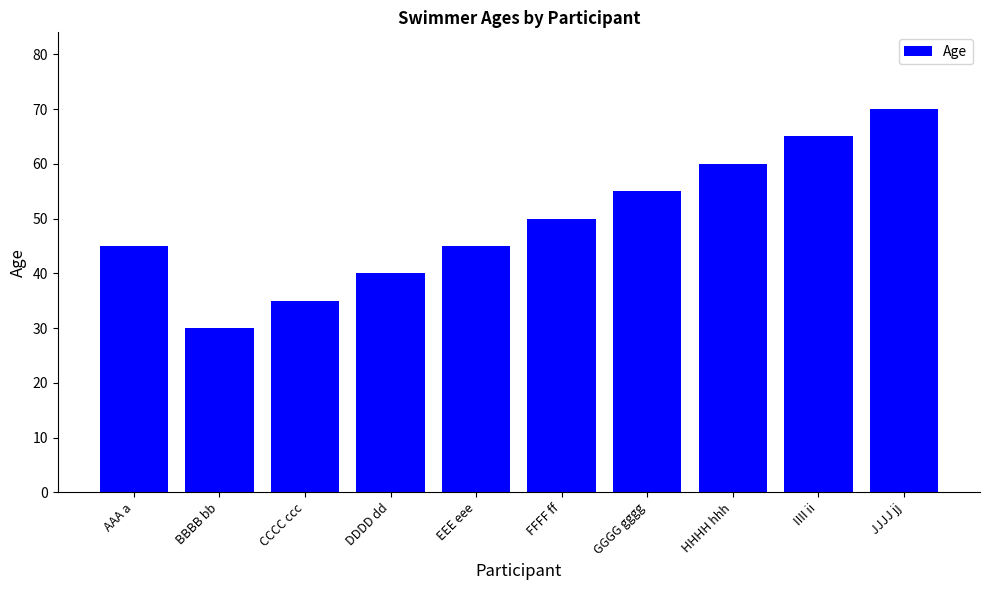

Is it true that the value at HHHH hhh is 82?

False